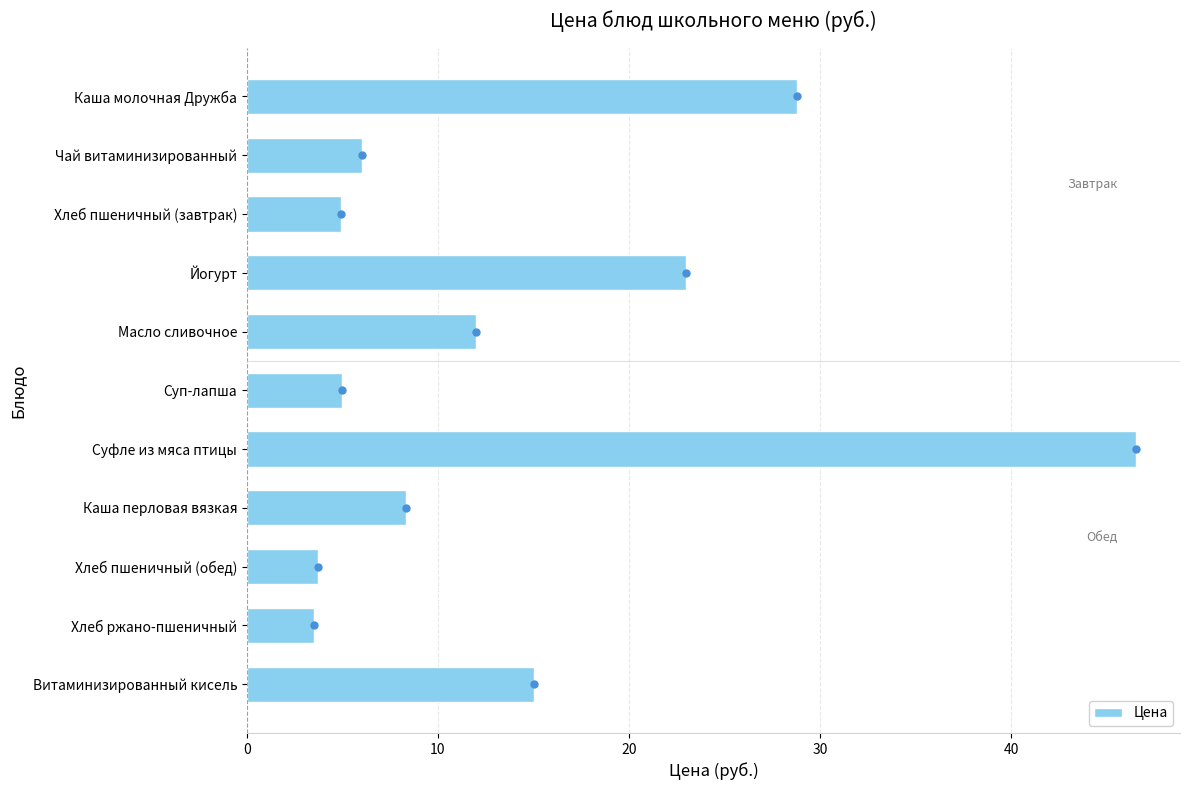

How many values exceed 8?

6